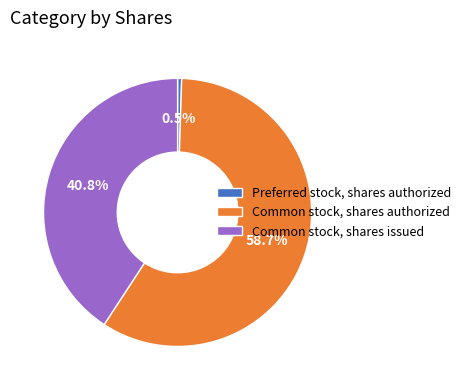

Does Common stock, shares issued account for over 50% of the chart?

No